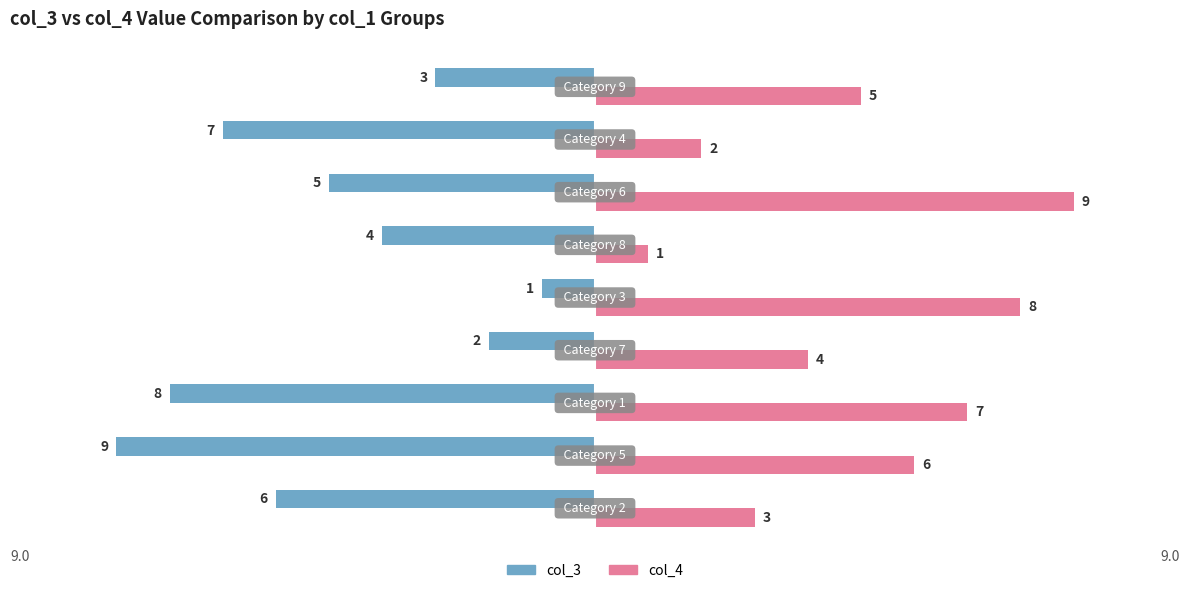

What is the minimum value for col_4?

1